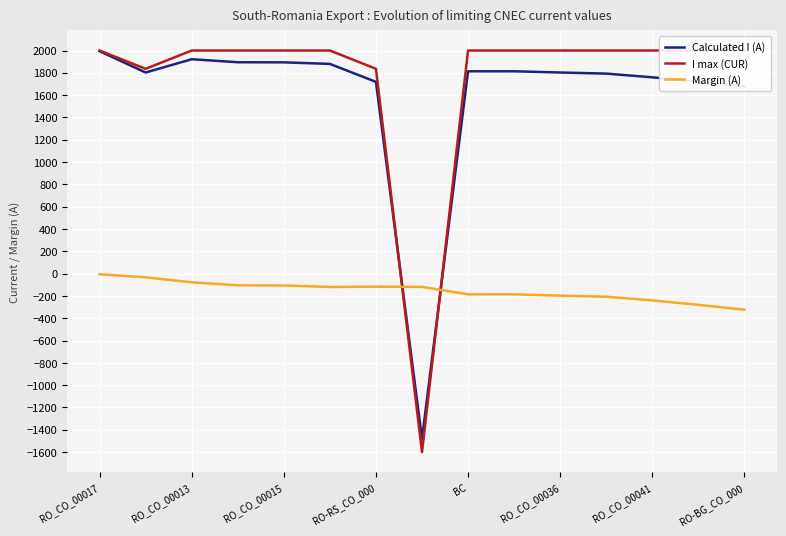

True or false: I max (CUR) and Calculated I (A) intersect in this chart.

True